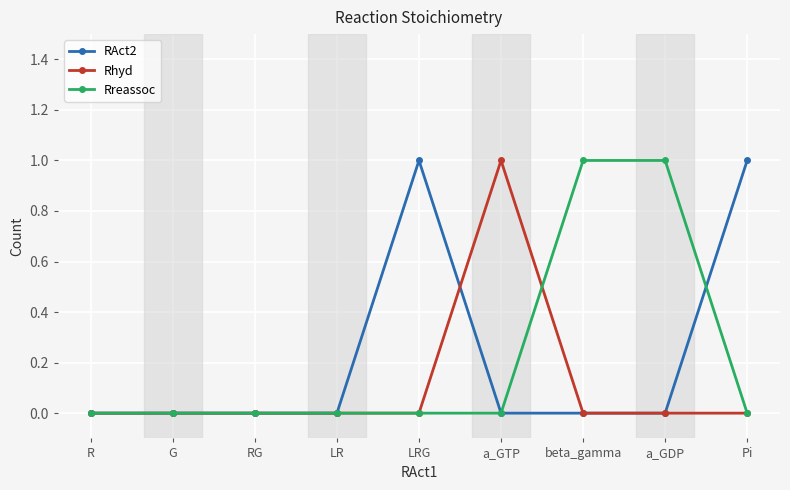

What is the difference between the RAct2 values at LRG and beta_gamma?

1